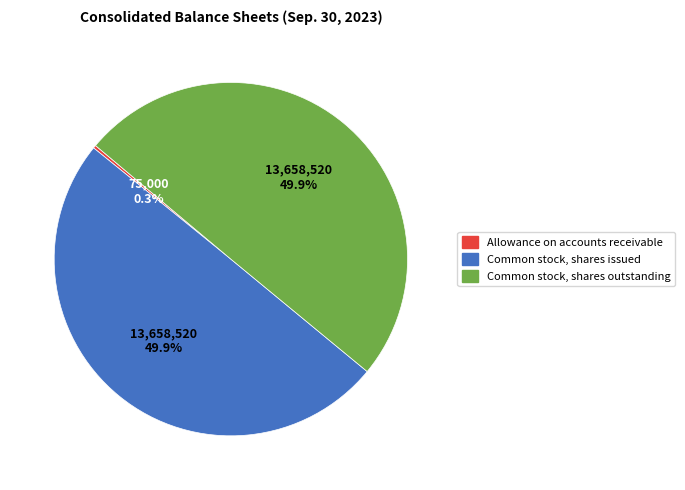

Approximately how many times larger is the value at Common stock, shares issued compared to Common stock, shares outstanding?

1.0